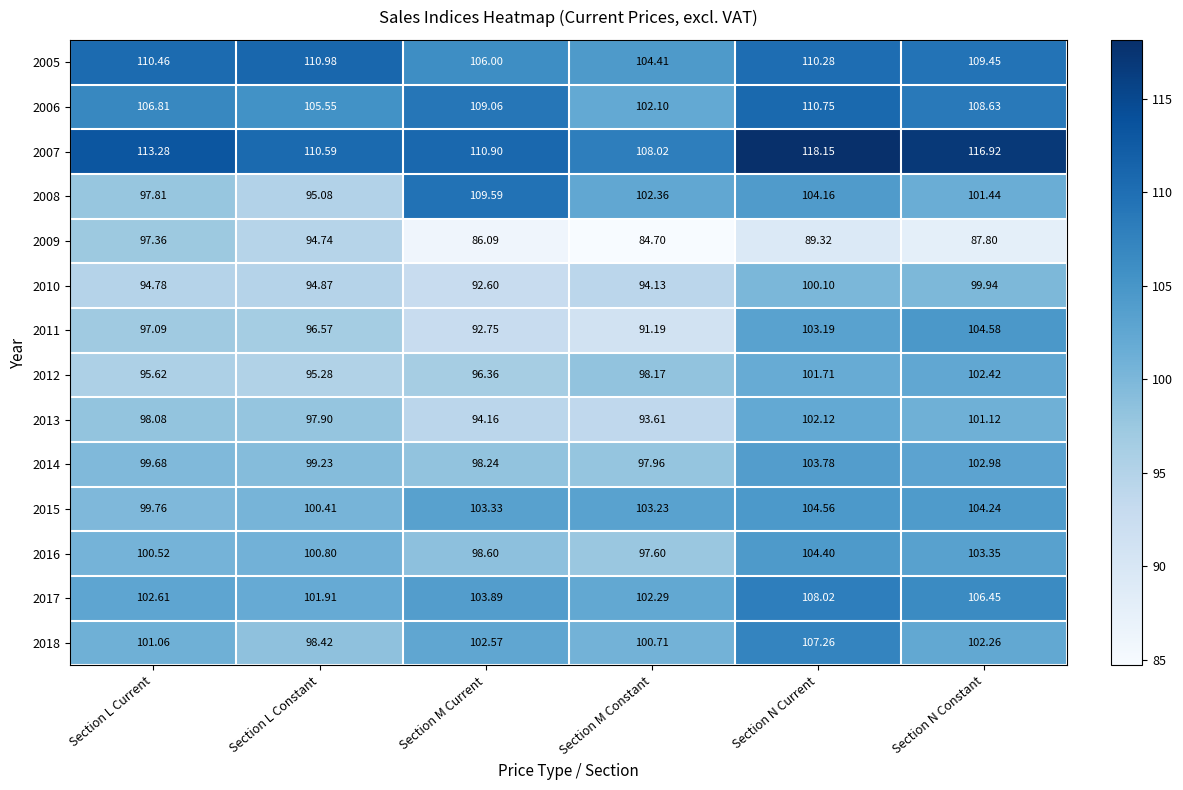

At which label is 2013 closest to 97?

Section L Constant